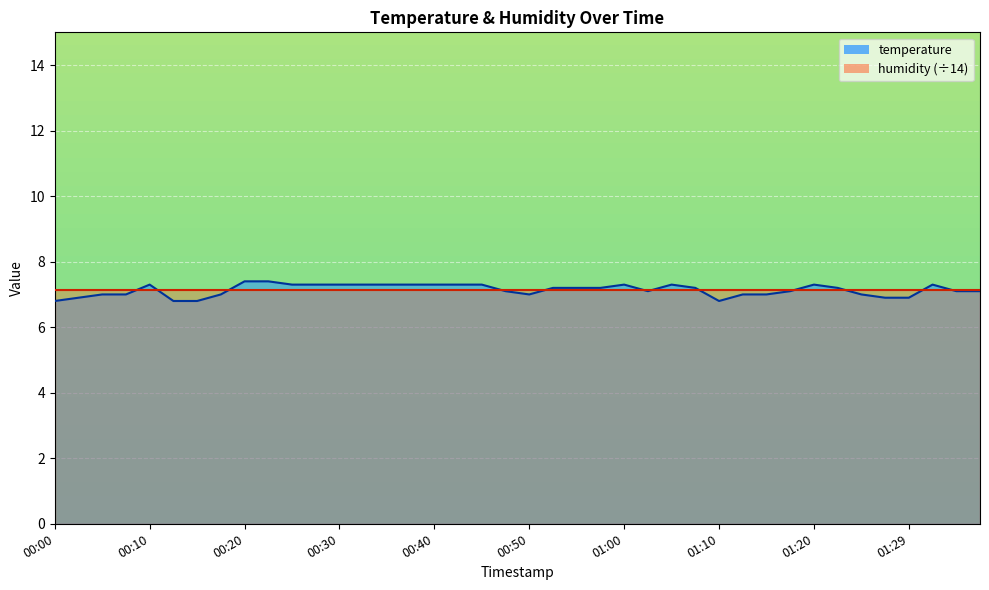

Where does the data first go above 7?

00:10